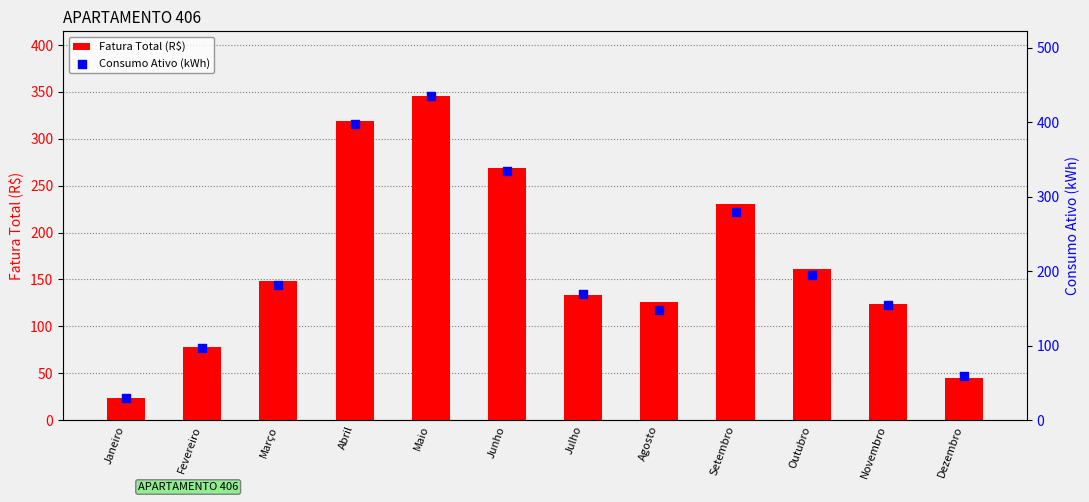

At which category is the sum across all series the highest?

Maio